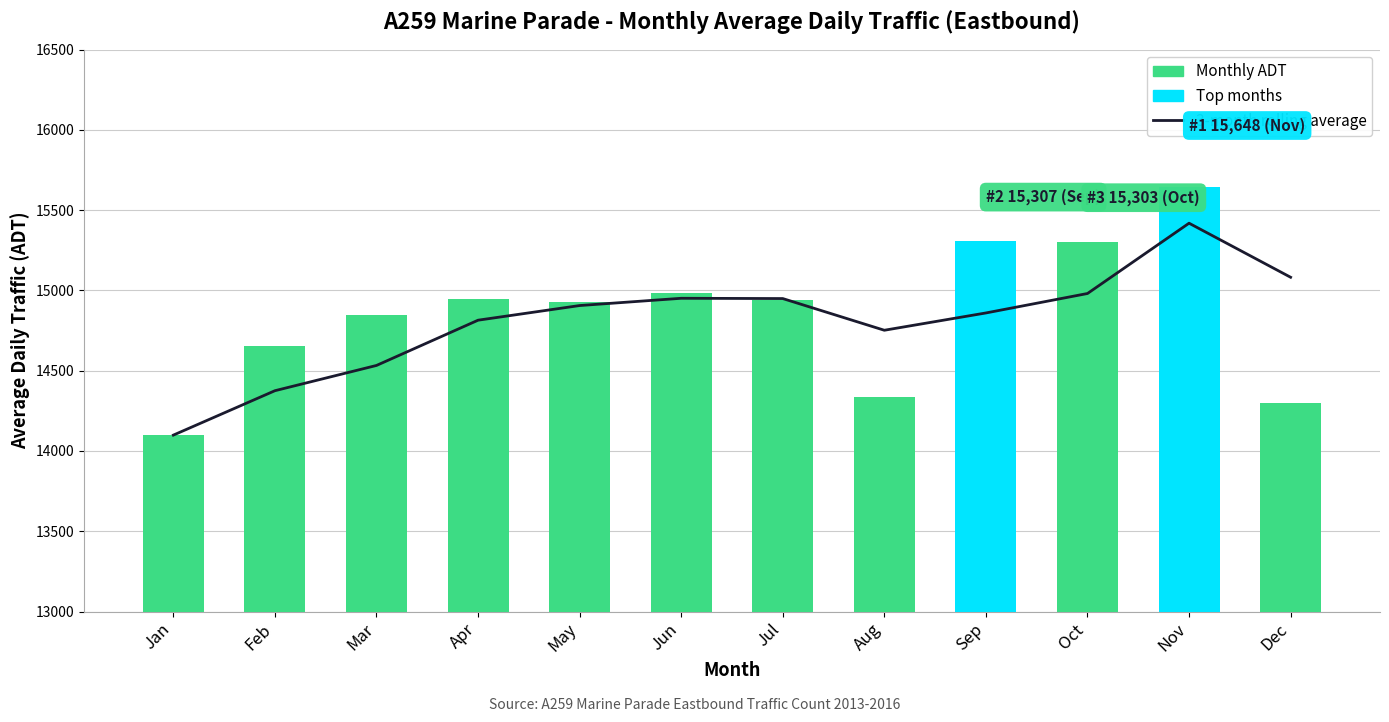

Is the value of Monthly ADT at Mar greater than the value of 3-month rolling average at Feb?

Yes